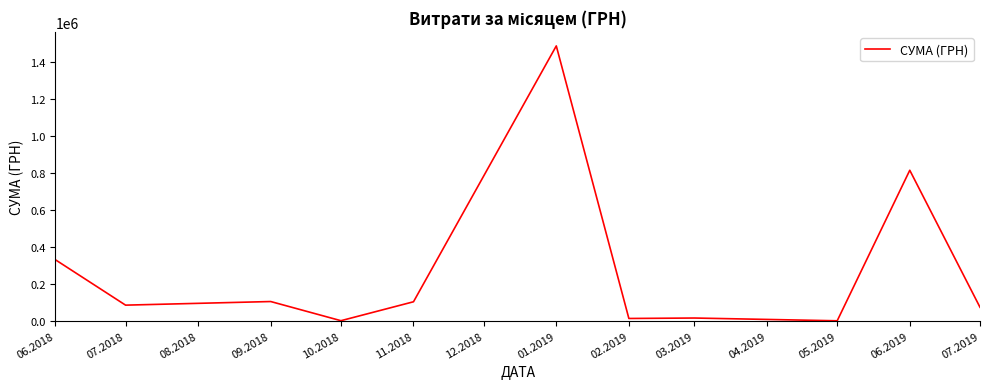

What is the greatest value displayed?

1485951.9